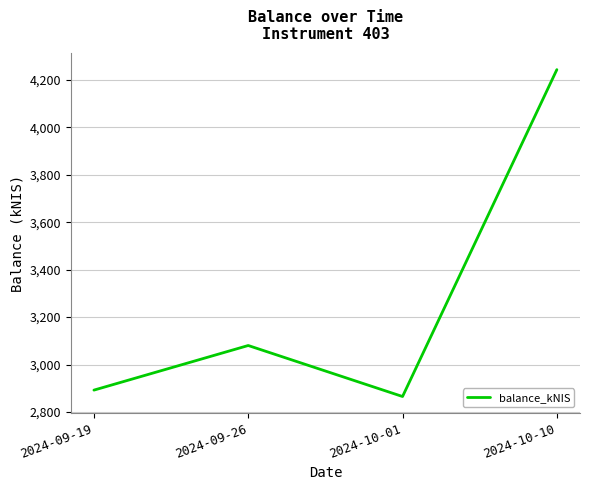

Where is the data nearest to the value 3554?

2024-09-26